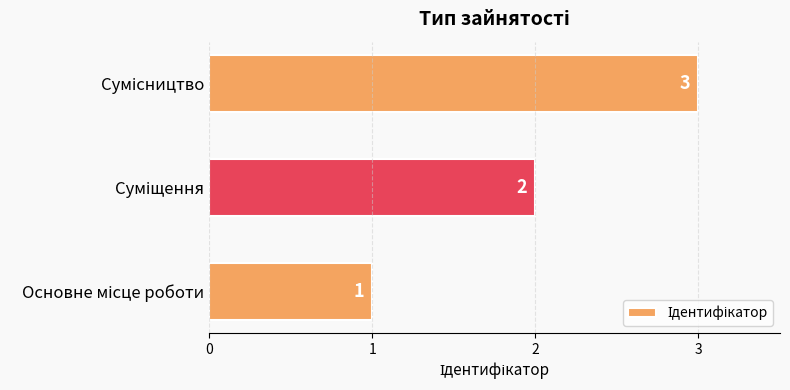

What is the sum of all values?

6